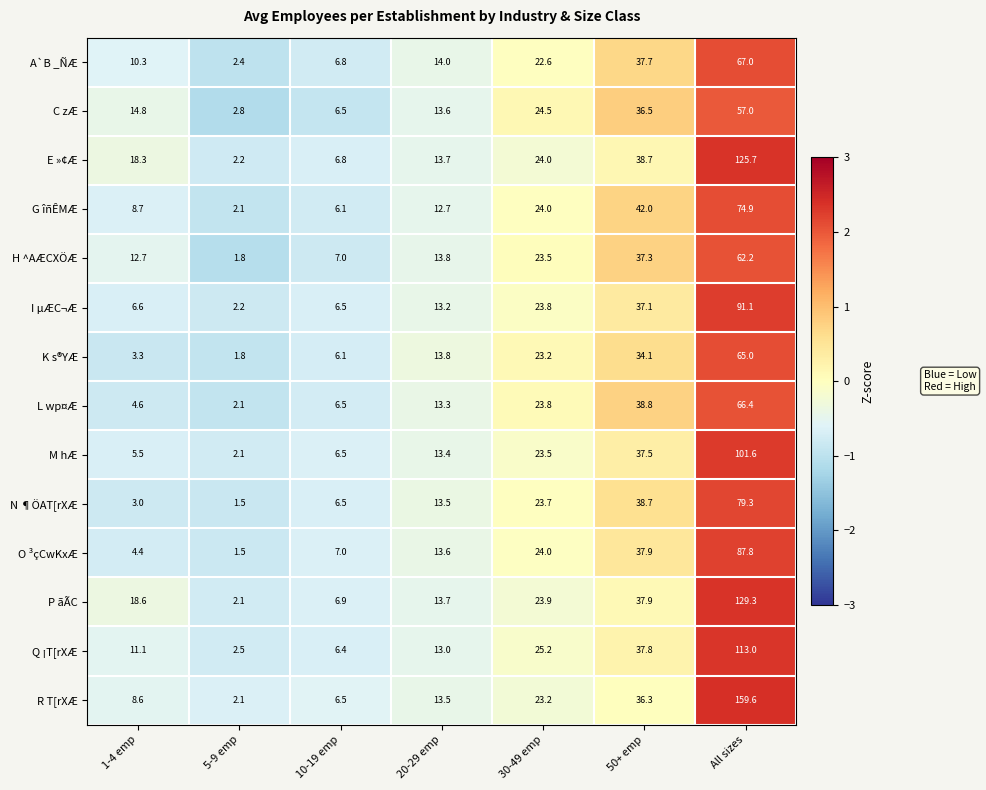

The value of O ³çCwKxÆ at 5-9 emp is 2.3. True or false?

False